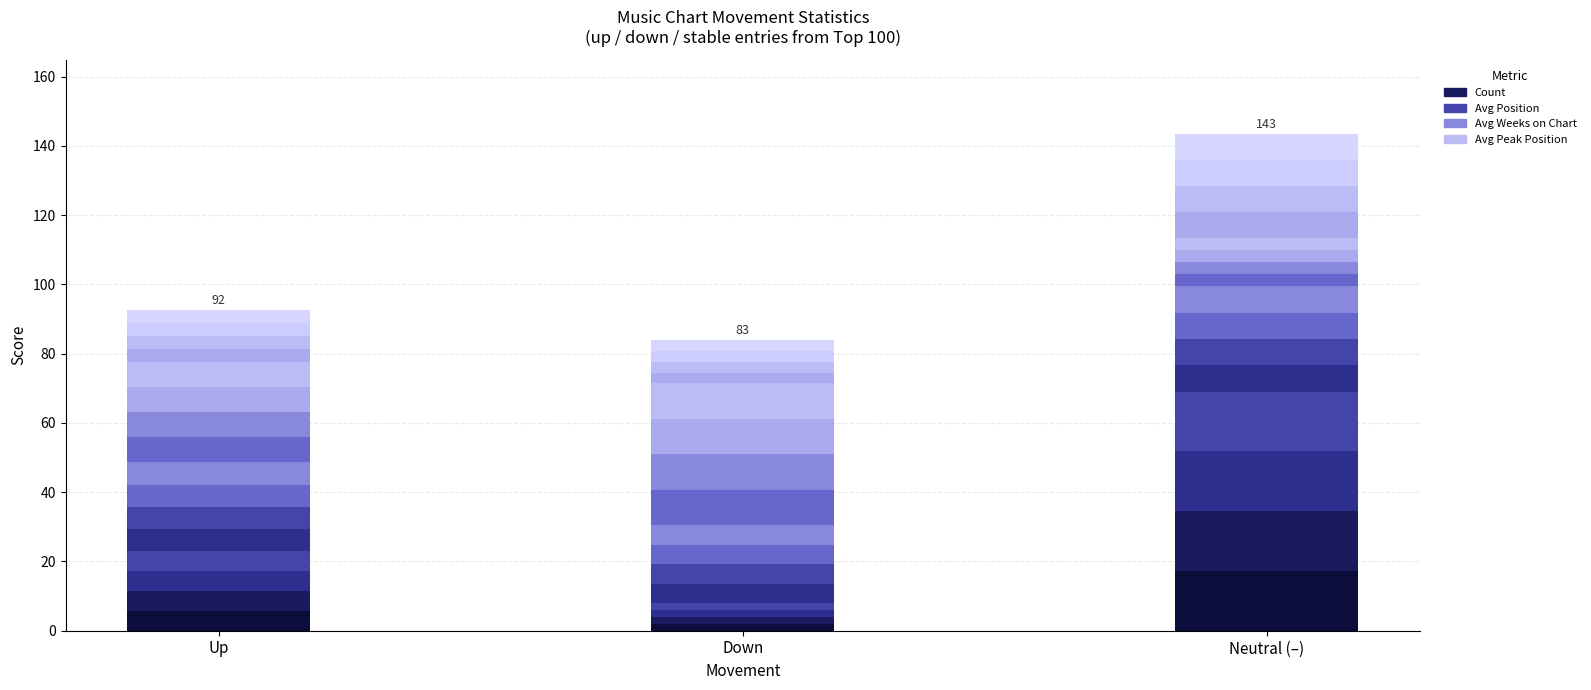

What is the maximum value shown in the chart?

17.2